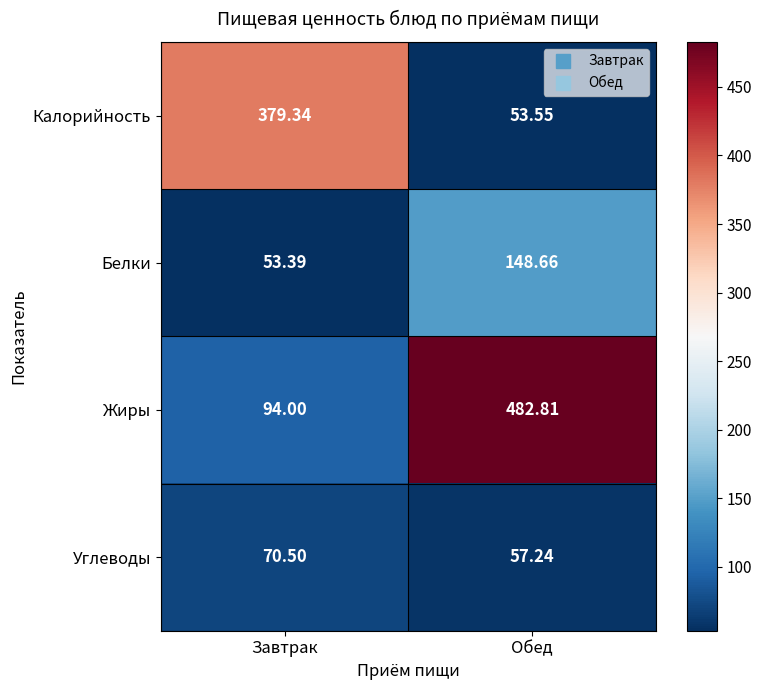

Which series has the largest range (max minus min)?

Жиры